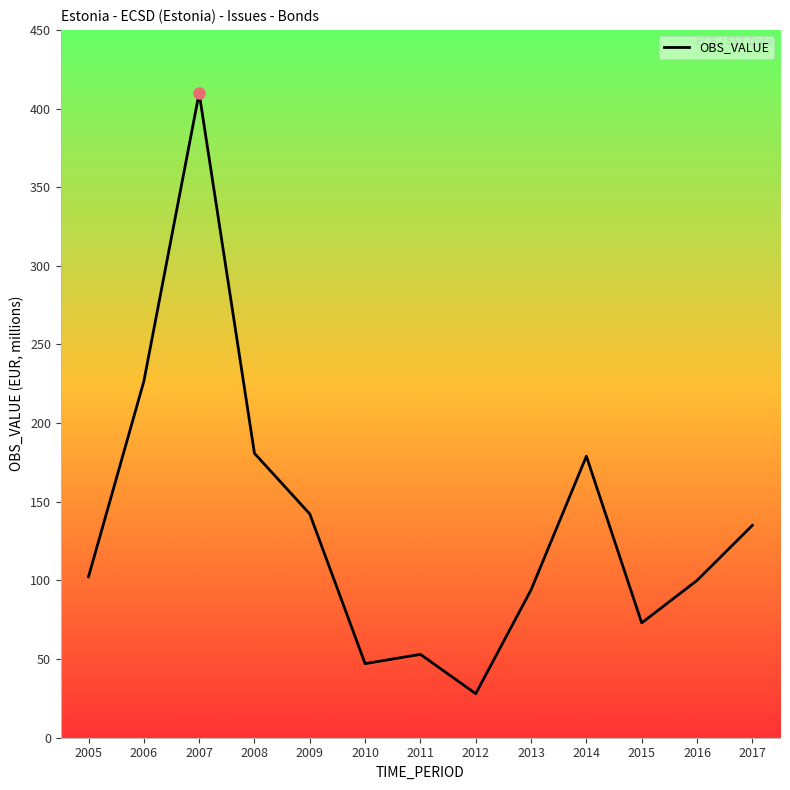

Which category has the highest value across all series?

2007